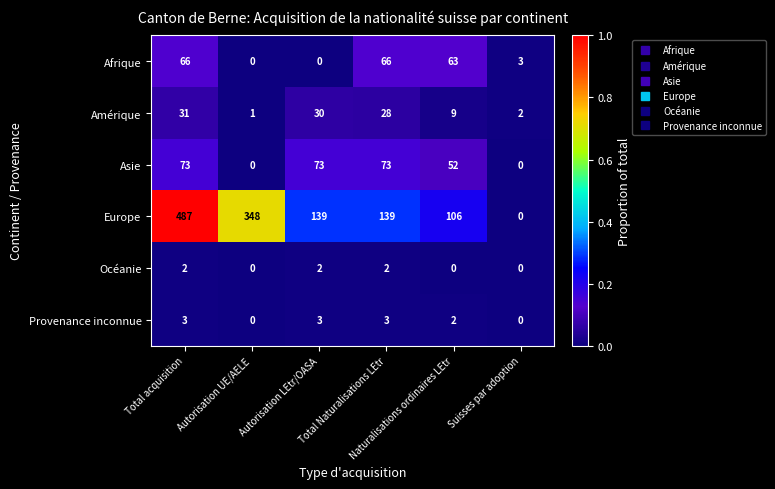

How many values in Europe are above zero?

5